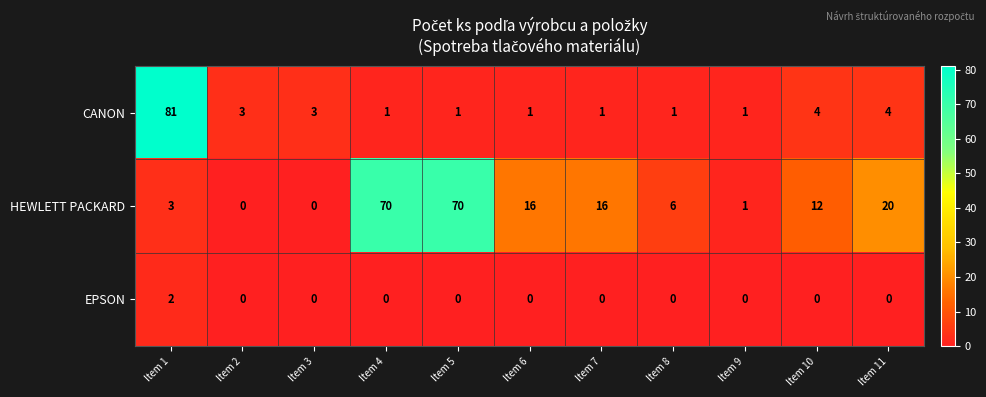

At which category is the sum across all series the highest?

Item 1